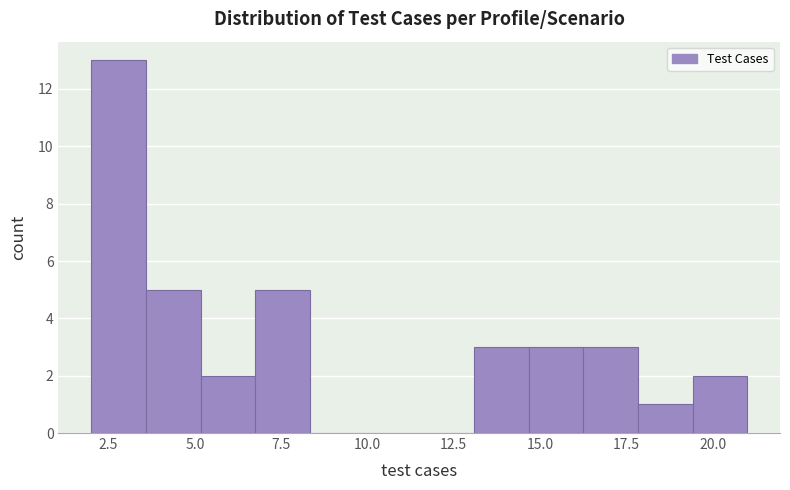

Read against the x-axis, roughly where is the centre of the tallest bar?

3.0